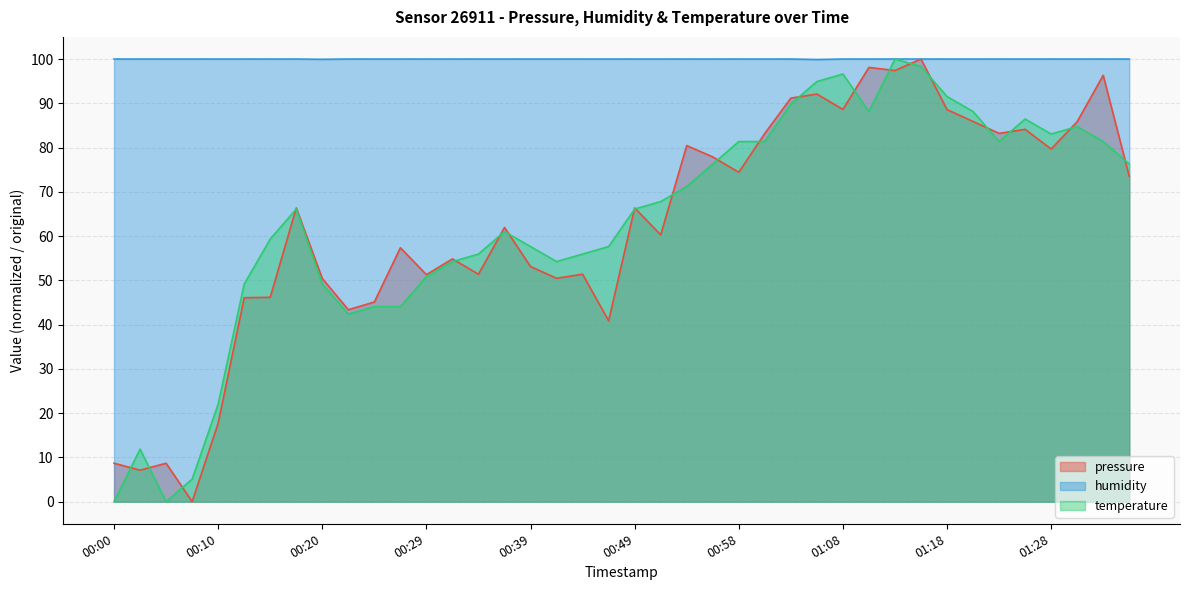

Where is the first local minimum for pressure?

00:03